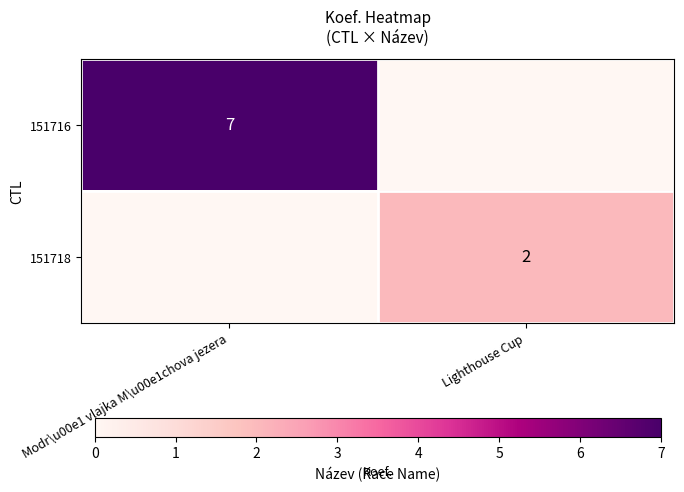

True or false: 151718 has a value of 3 at Lighthouse Cup.

False